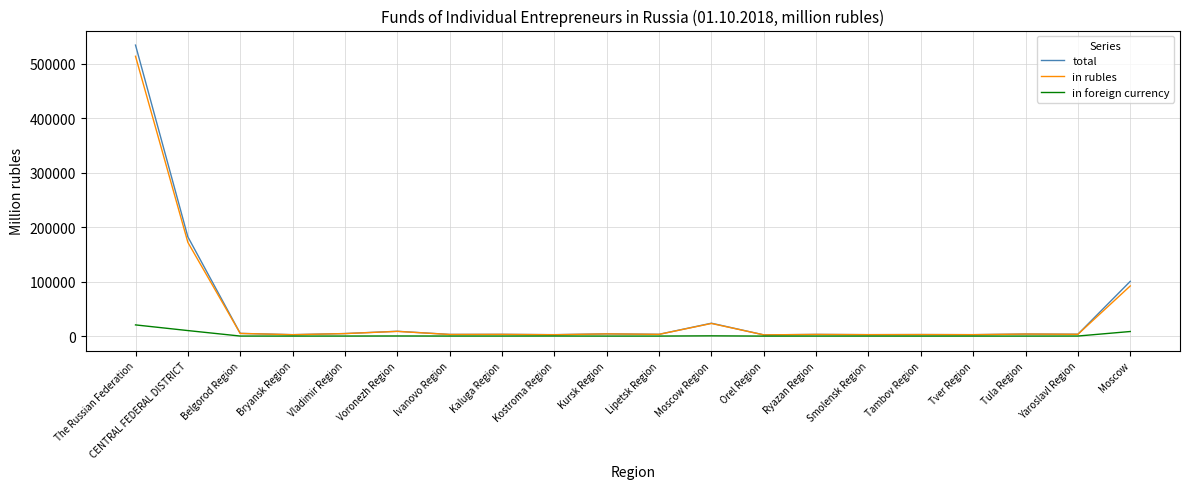

What is the difference between the highest and lowest values at Yaroslavl Region?

3290